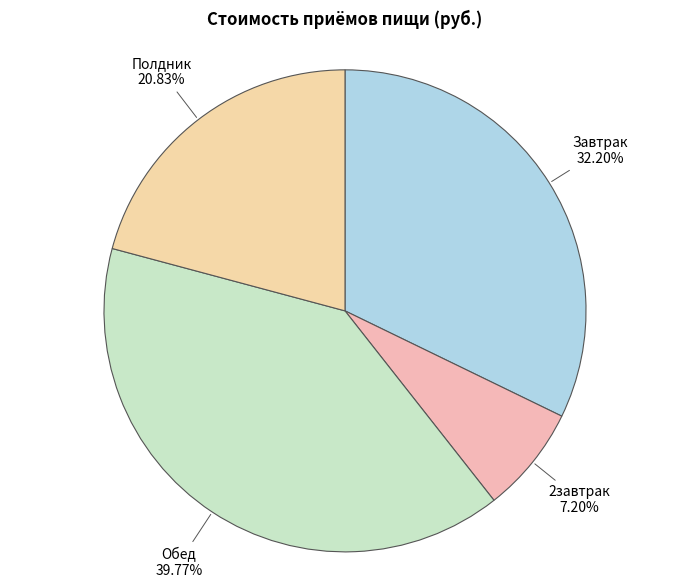

How many segments does this pie chart have?

4